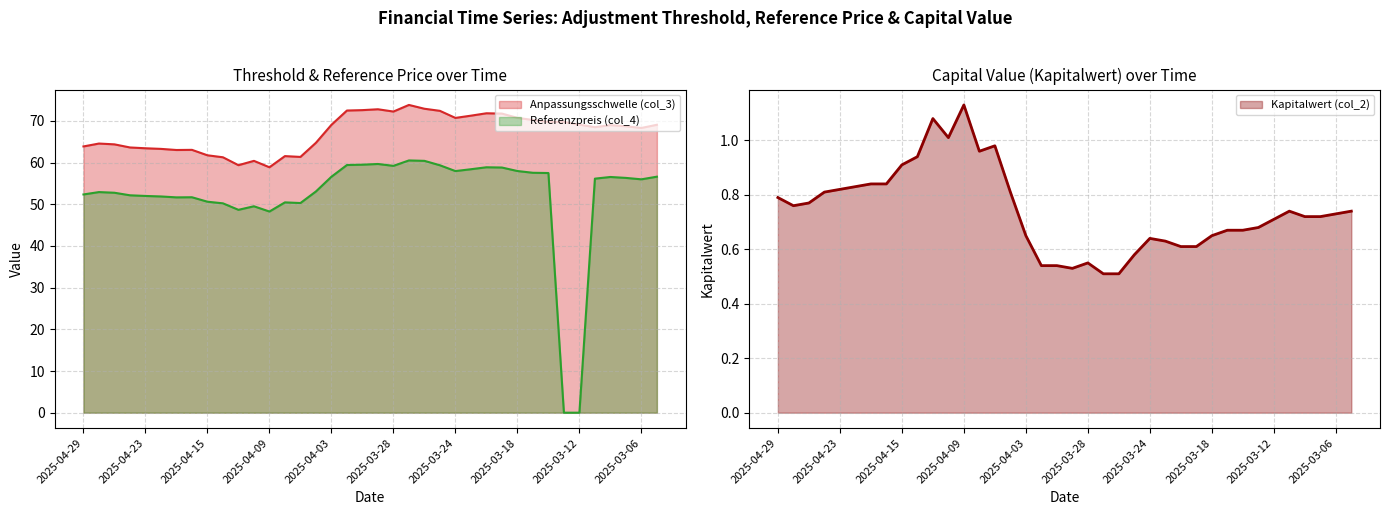

What position from the left is 2025-03-27?

22